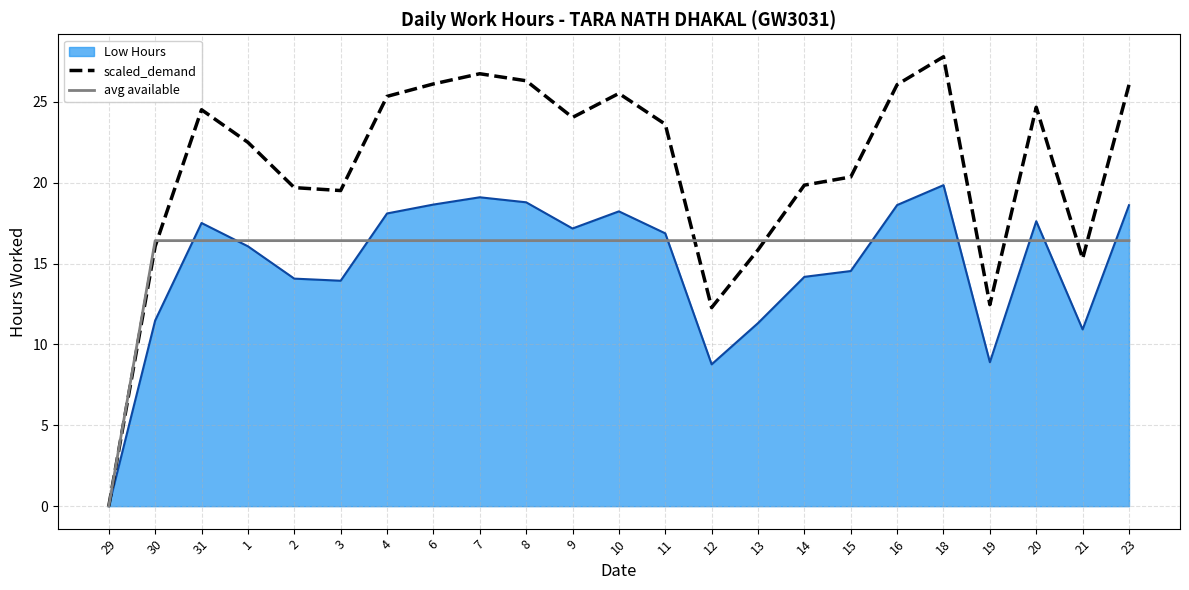

At which label does scaled_demand reach its peak?

18